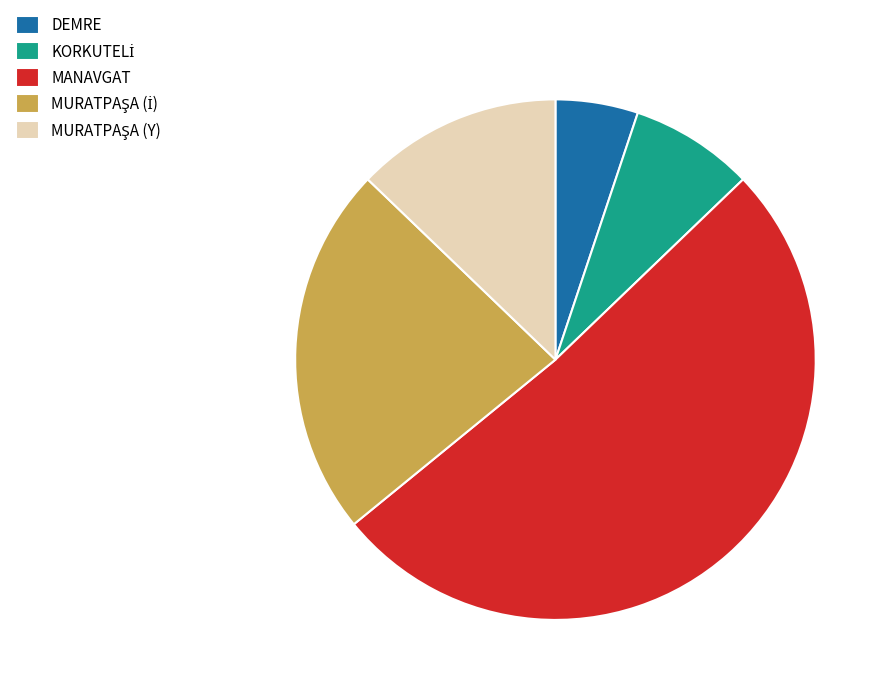

Which has a higher value, DEMRE or MANAVGAT?

MANAVGAT